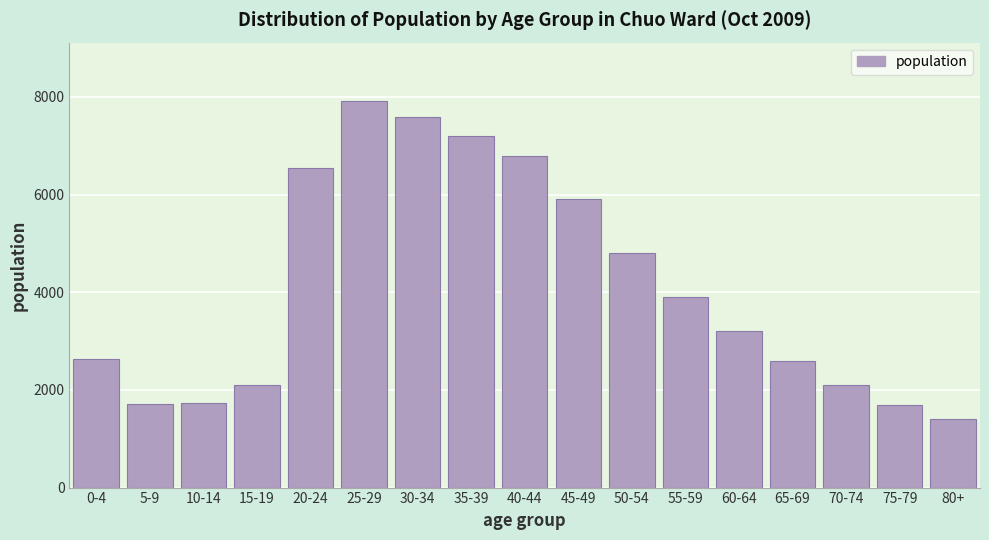

Approximately how many times larger is the value at 10-14 compared to 60-64?

0.5